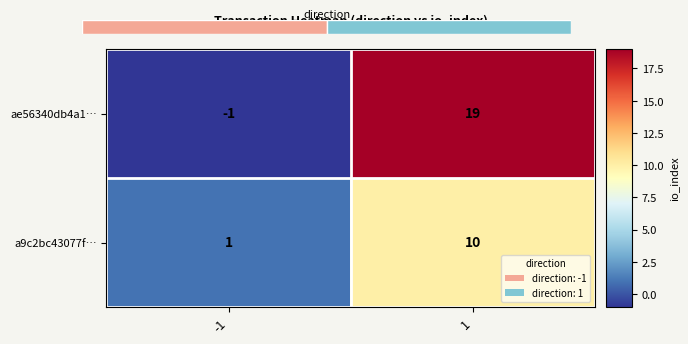

The value of ae56340db4a1… at 1 is 19. True or false?

True